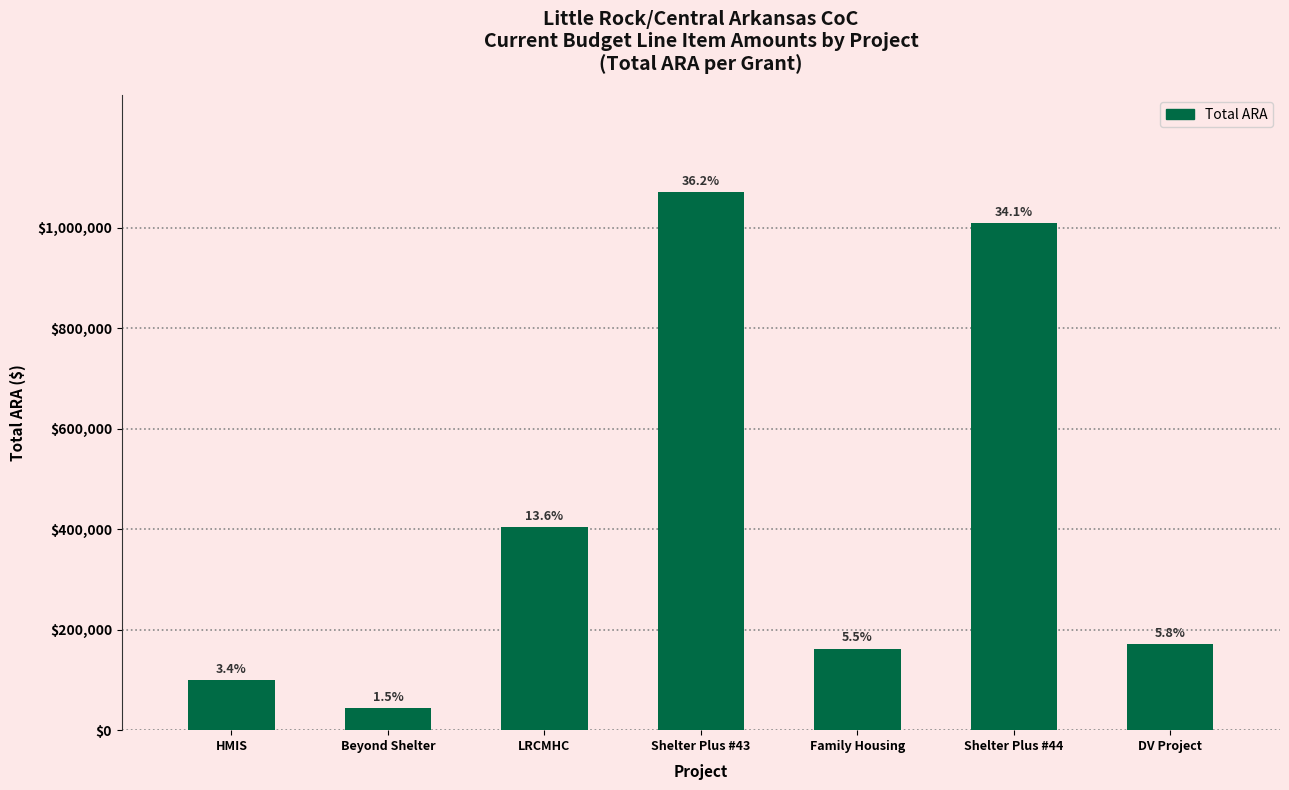

Which has a higher value, LRCMHC or Beyond Shelter?

LRCMHC